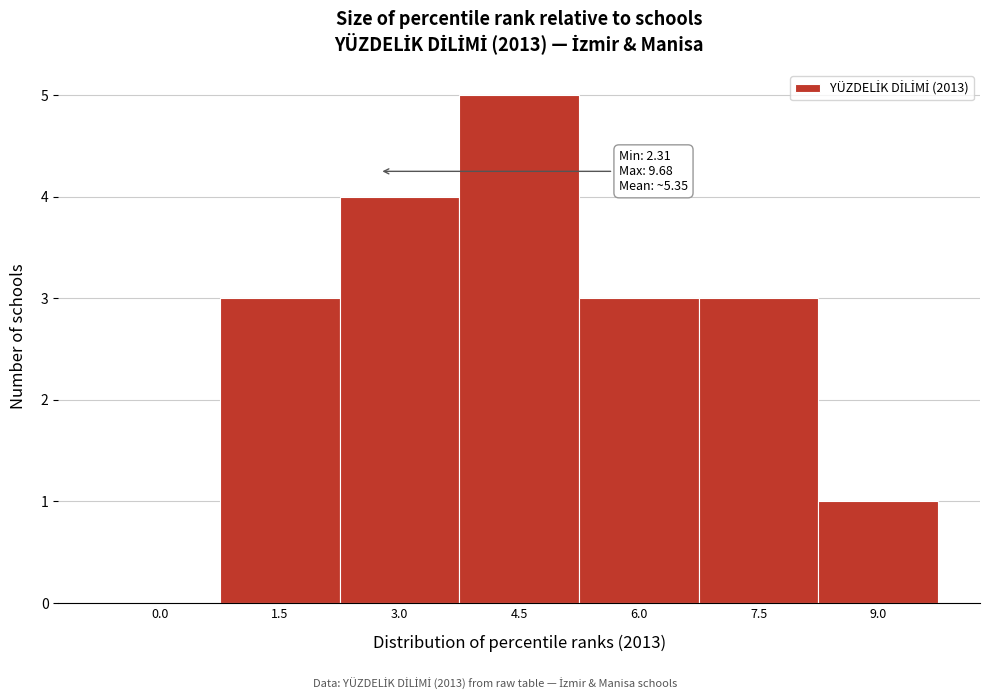

Reading right to left, extract all data points from this chart.

9.0=1	7.5=3	6.0=3	4.5=5	3.0=4	1.5=3	0.0=0